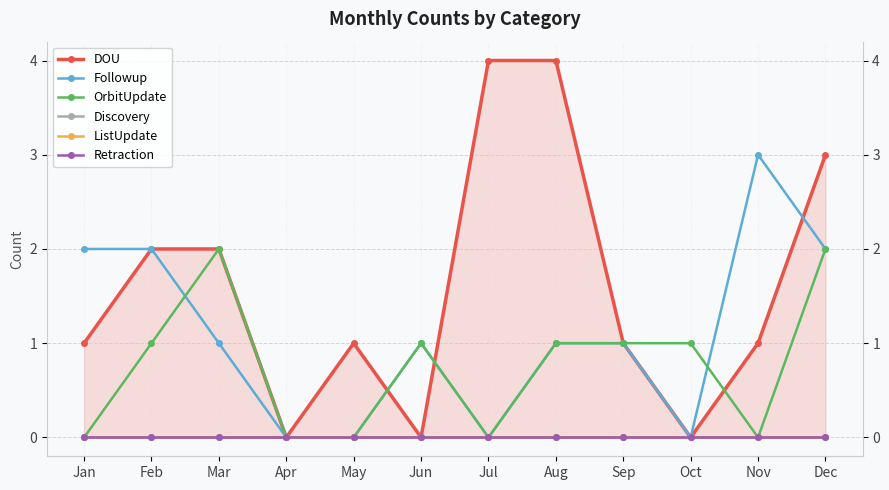

True or false: OrbitUpdate has more than 0 interior local peaks.

True